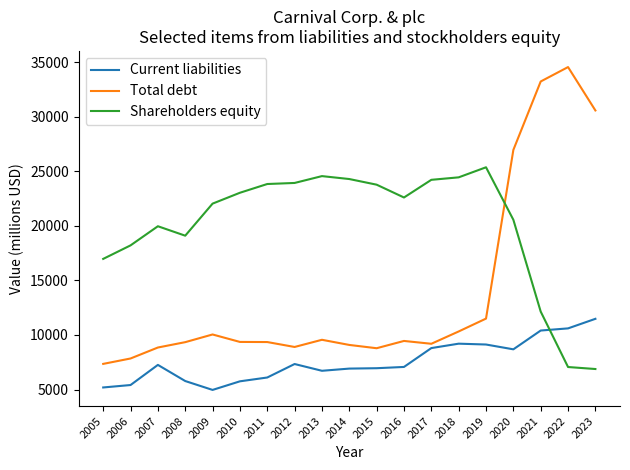

What is the lowest value of the Total debt series?

7352